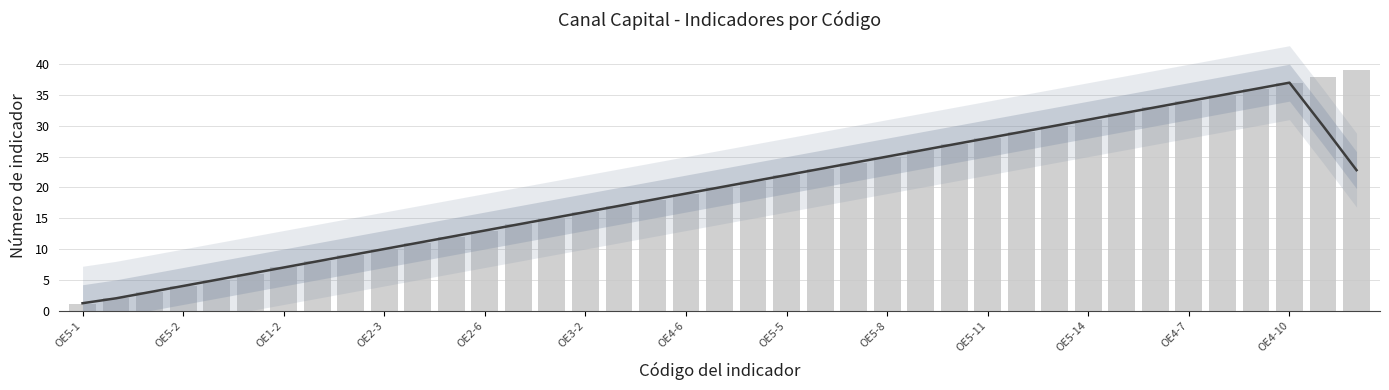

How many groups of bars are there?

39